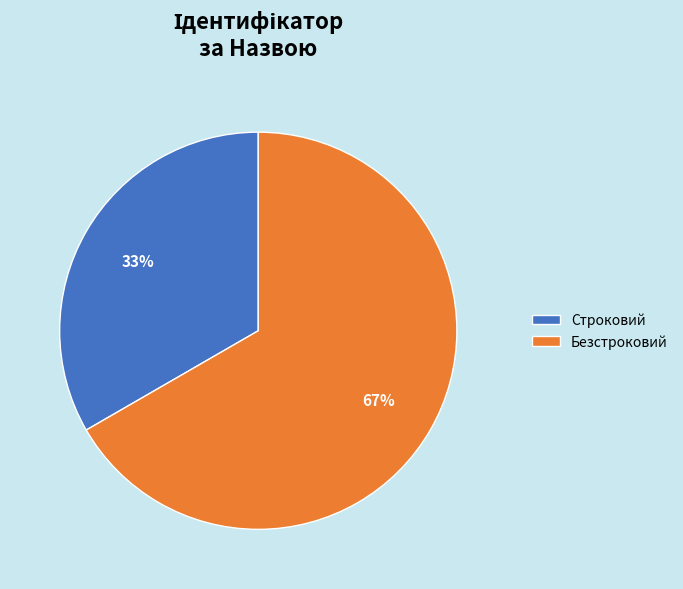

Which slice represents more than half of the pie?

Безстроковий